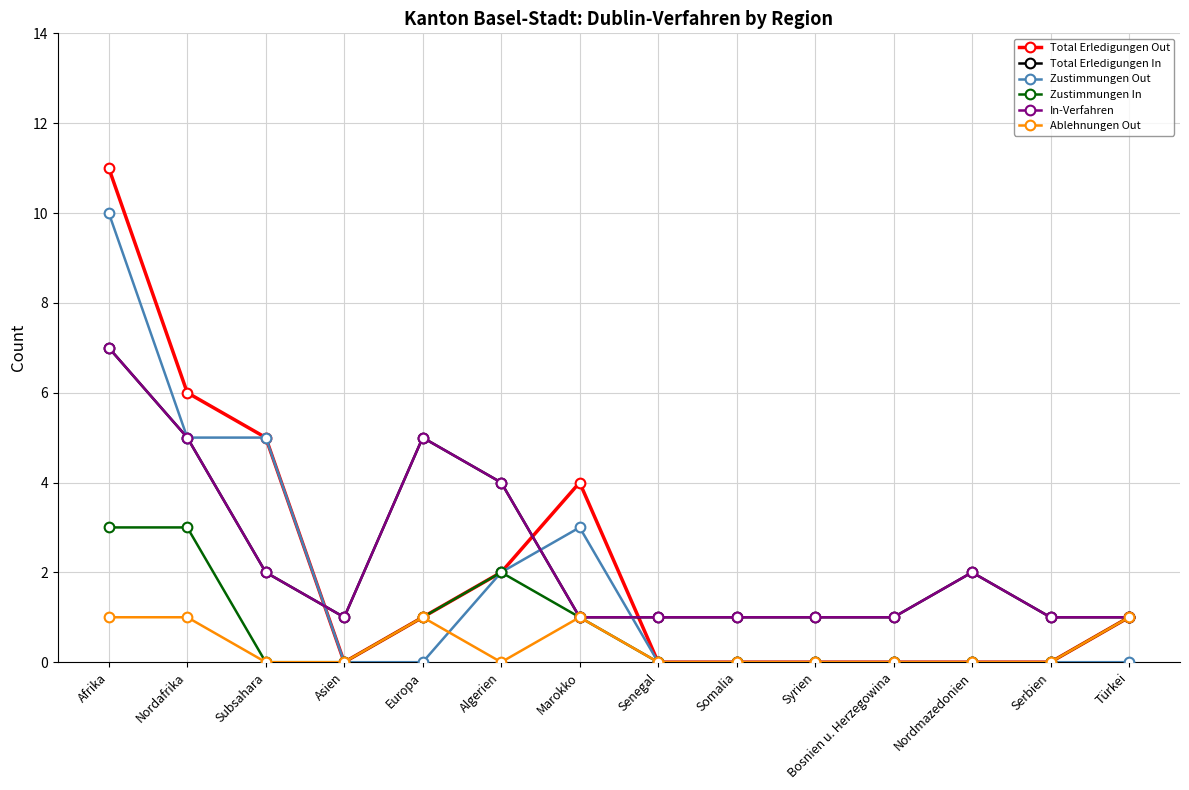

In In-Verfahren, how many points are higher than both neighbors (excluding endpoints)?

2